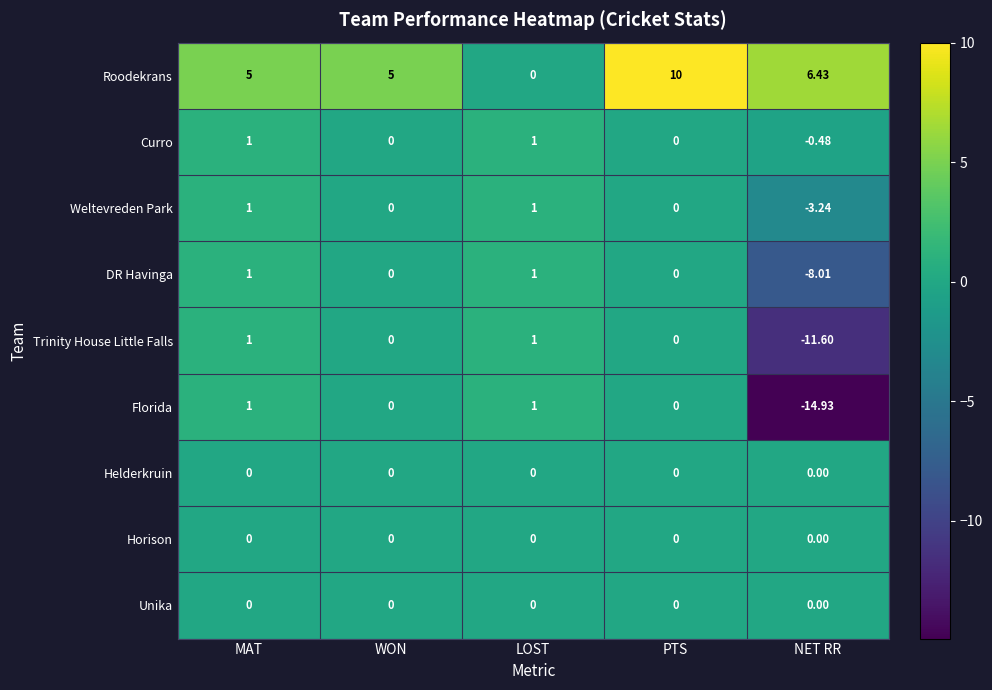

At which label does Trinity House Little Falls first exceed 0?

MAT